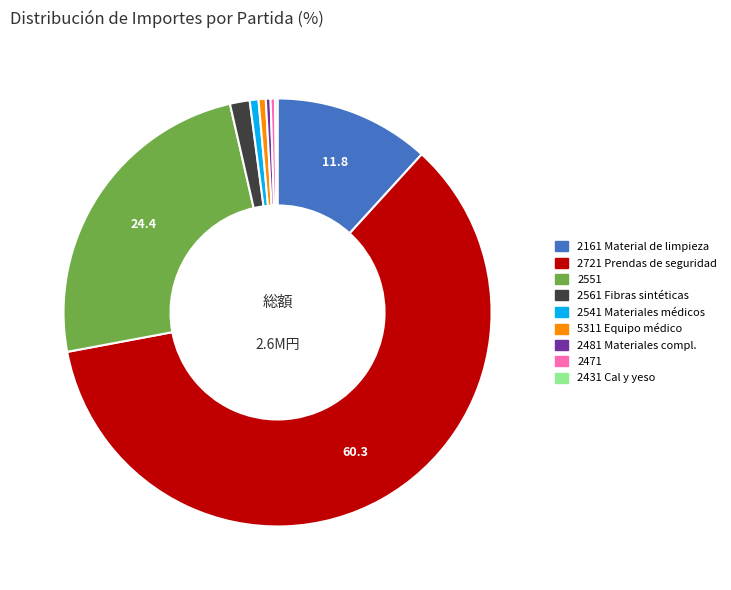

Does any single category account for the majority?

Yes